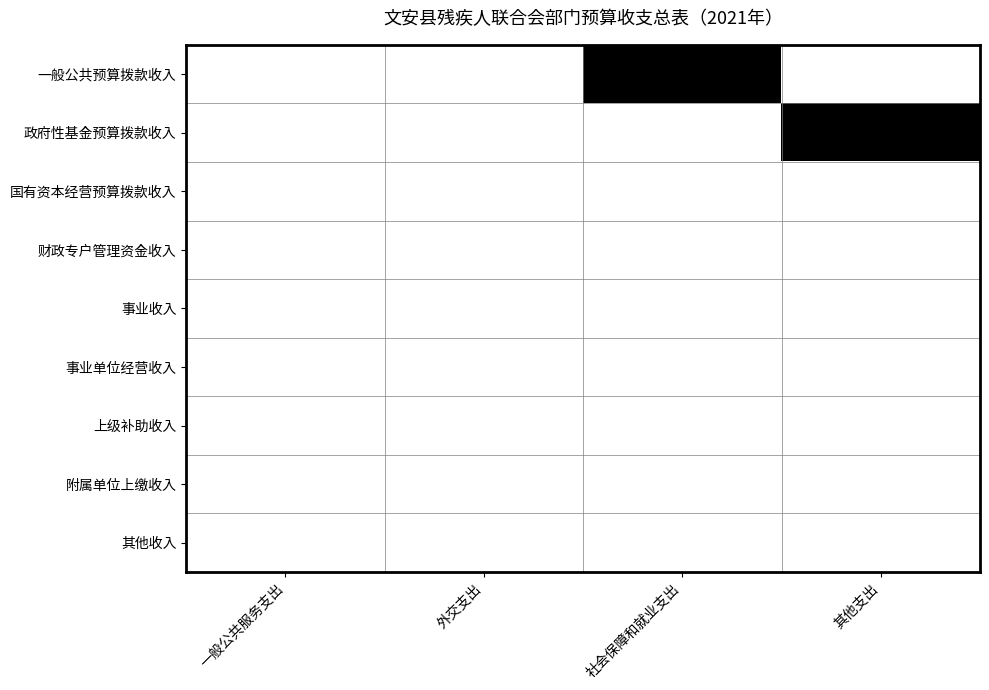

Reading right to left, extract all data points from this chart.

一般公共预算拨款收入: 其他支出=0	社会保障和就业支出=1	外交支出=0	一般公共服务支出=0
政府性基金预算拨款收入: 其他支出=1	社会保障和就业支出=0	外交支出=0	一般公共服务支出=0
国有资本经营预算拨款收入: 其他支出=0	社会保障和就业支出=0	外交支出=0	一般公共服务支出=0
财政专户管理资金收入: 其他支出=0	社会保障和就业支出=0	外交支出=0	一般公共服务支出=0
事业收入: 其他支出=0	社会保障和就业支出=0	外交支出=0	一般公共服务支出=0
事业单位经营收入: 其他支出=0	社会保障和就业支出=0	外交支出=0	一般公共服务支出=0
上级补助收入: 其他支出=0	社会保障和就业支出=0	外交支出=0	一般公共服务支出=0
附属单位上缴收入: 其他支出=0	社会保障和就业支出=0	外交支出=0	一般公共服务支出=0
其他收入: 其他支出=0	社会保障和就业支出=0	外交支出=0	一般公共服务支出=0